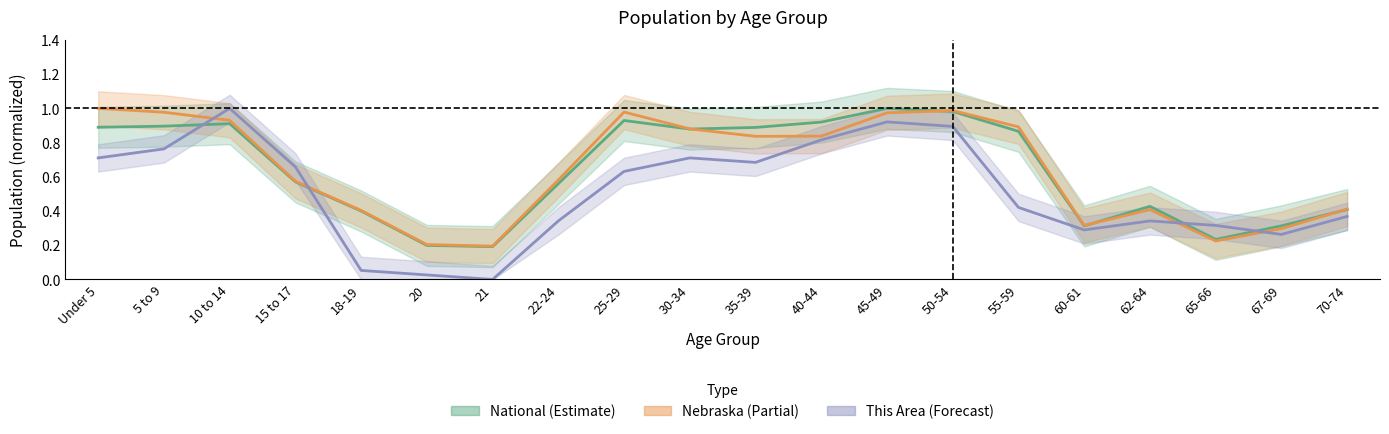

What are all the series names shown in the legend?

This Area, Nebraska, National